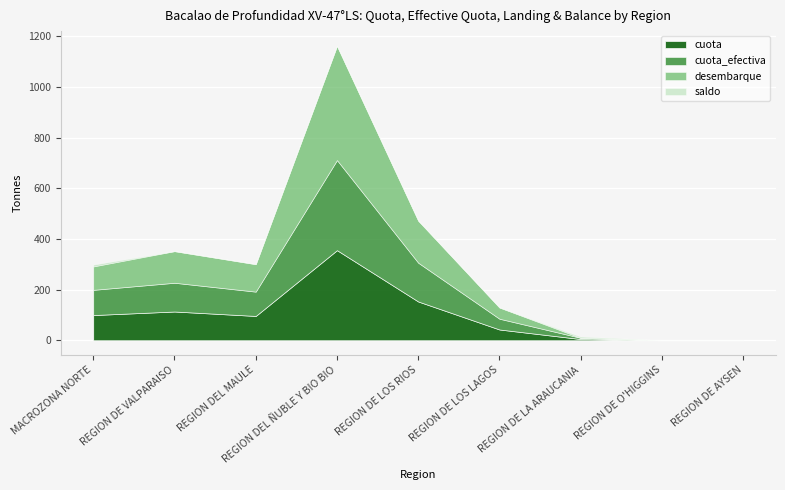

In saldo, how many points are higher than both neighbors (excluding endpoints)?

1